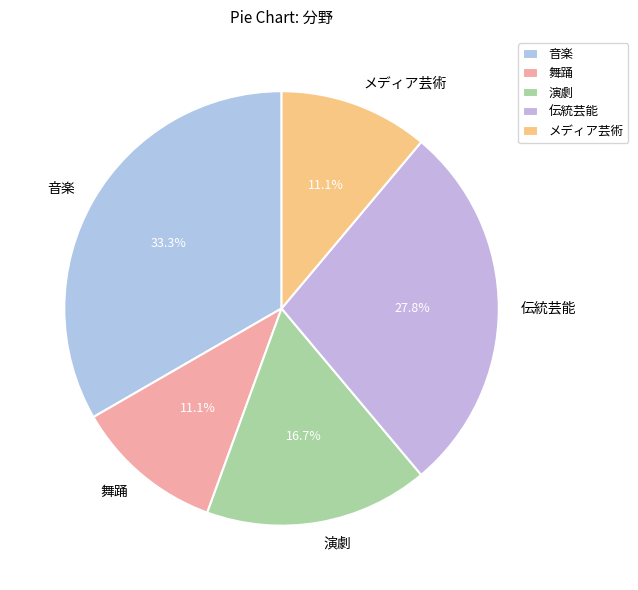

What portion of the pie excludes 伝統芸能?

72.2%